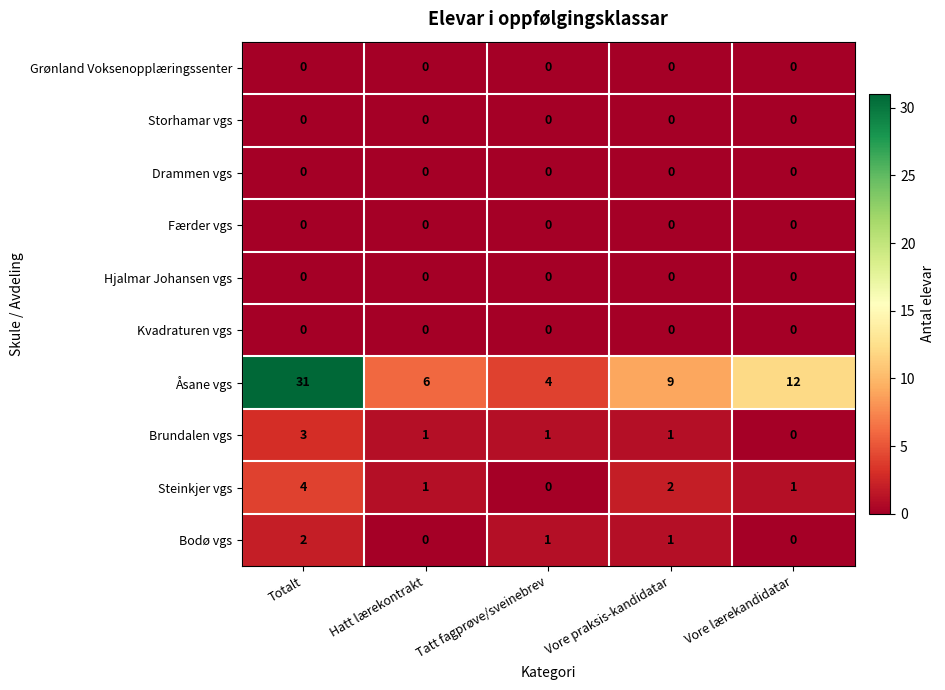

What is the total value across all series at Totalt?

40